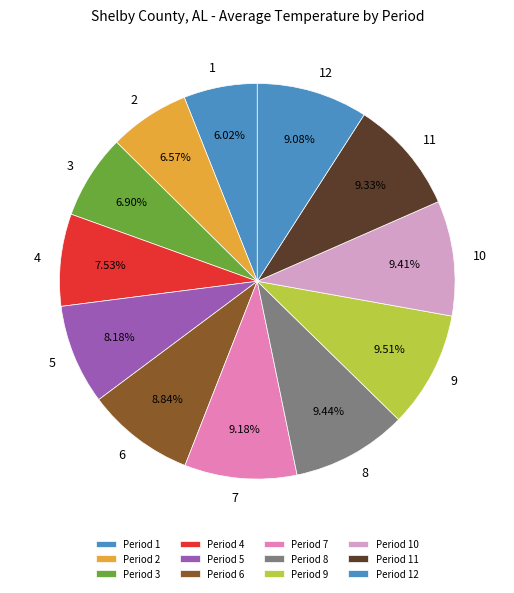

Does 2 account for over 50% of the chart?

No